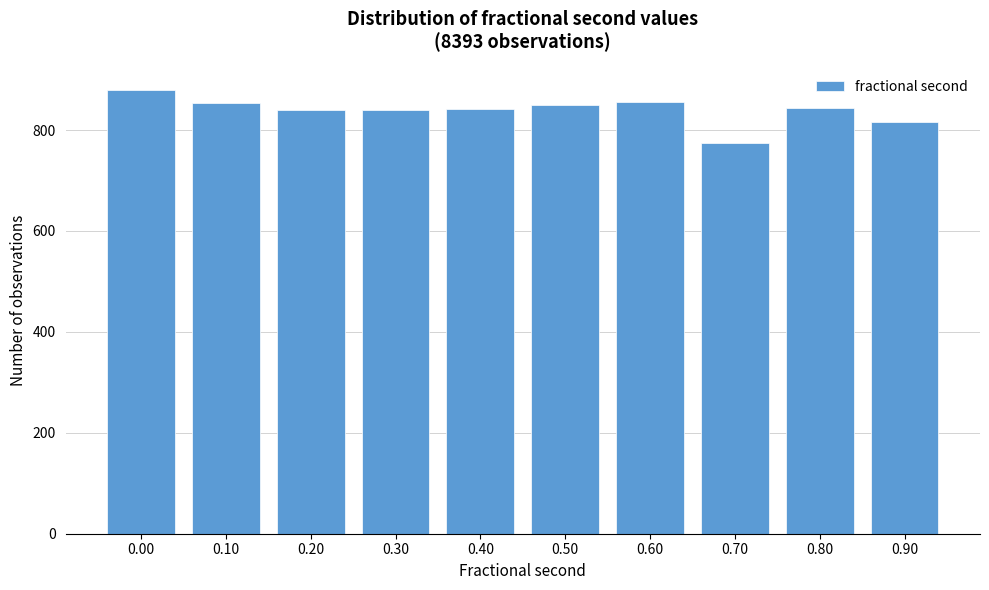

What is the greatest value displayed?

880